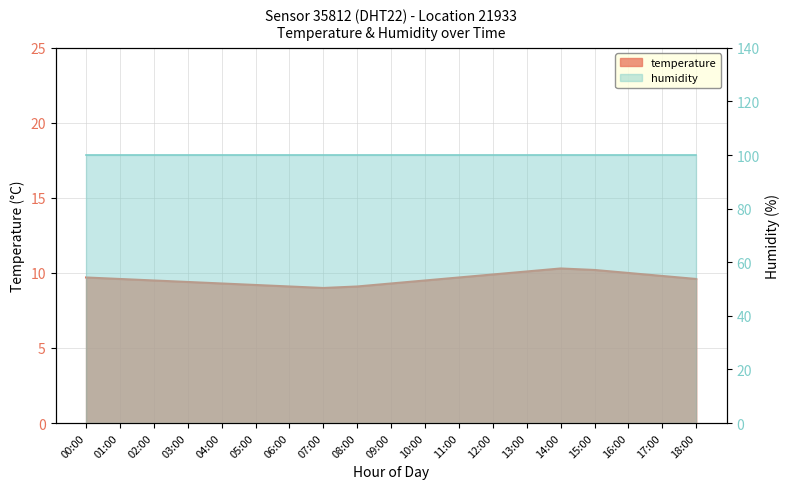

How many points are lower than both their immediate neighbors (excluding endpoints)?

1